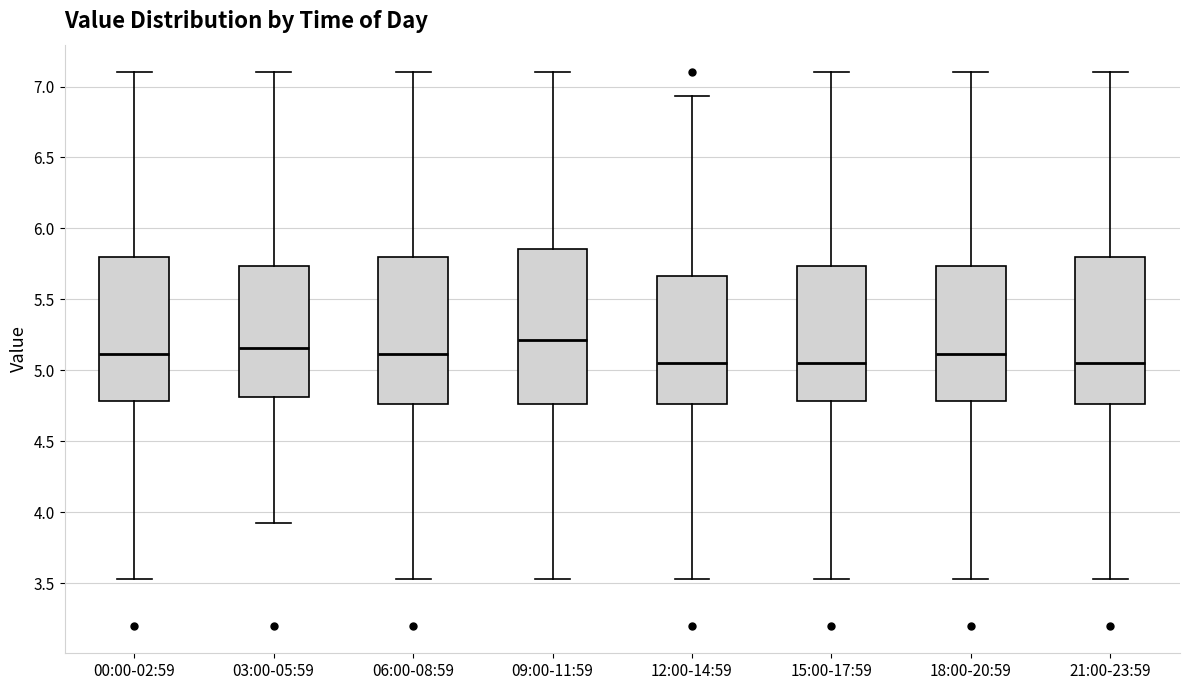

Which box is the tallest, from its lower edge to its upper edge?

09:00-11:59